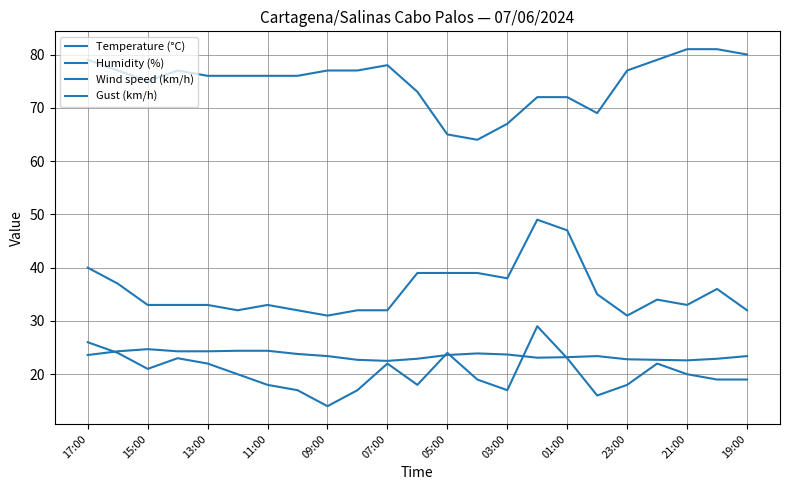

At which label is Wind speed (km/h) closest to 21?

15:00